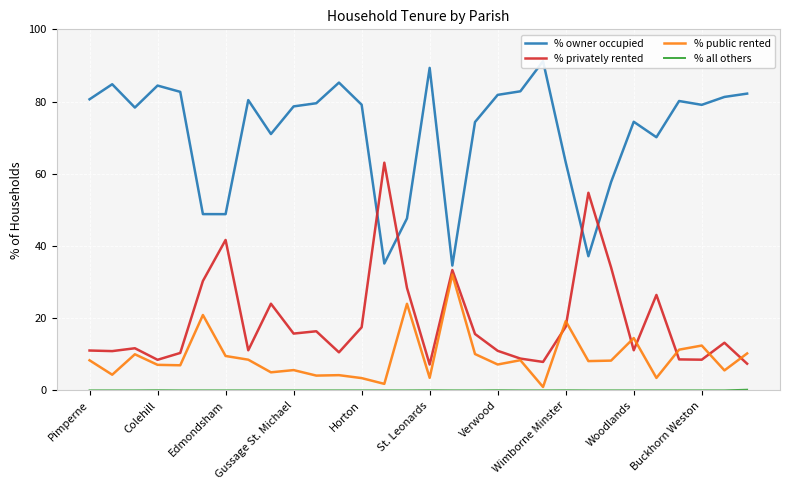

What is the maximum value for % public rented?

32.1